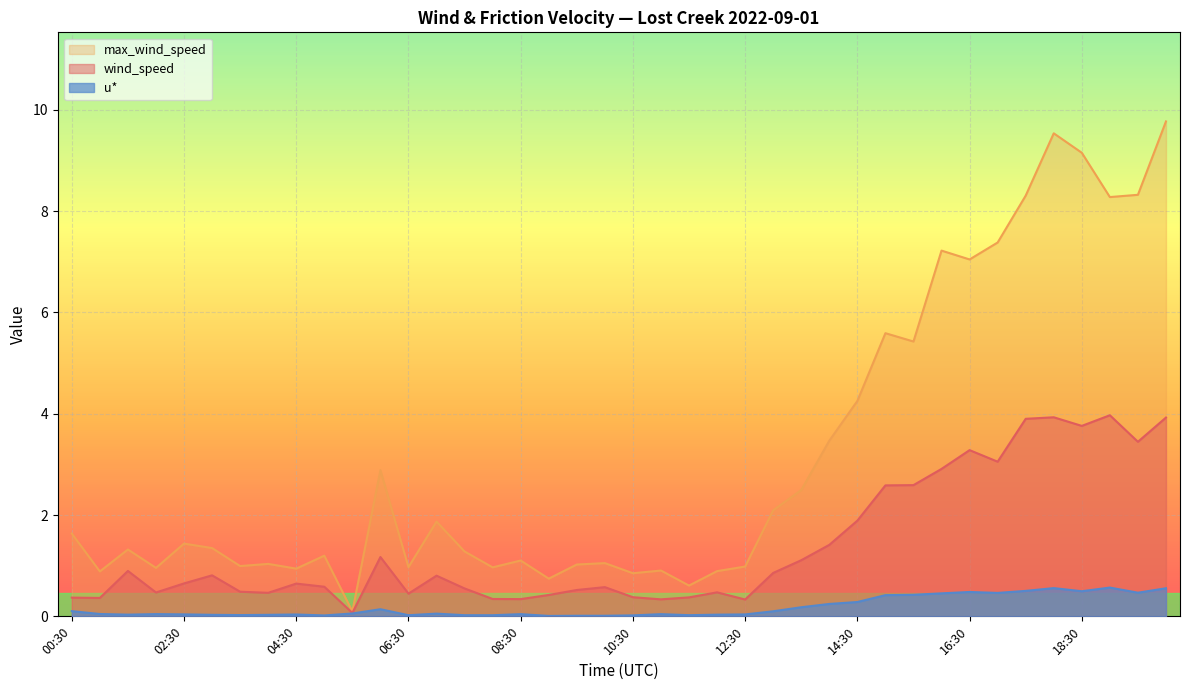

Which series has the largest total across all categories?

max_wind_speed